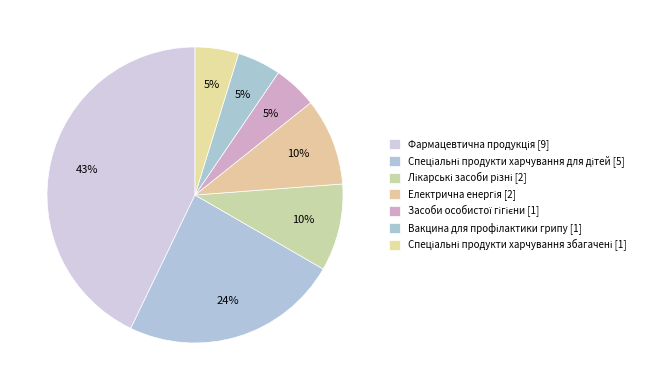

Does Фармацевтична продукція [9] account for over 50% of the chart?

No